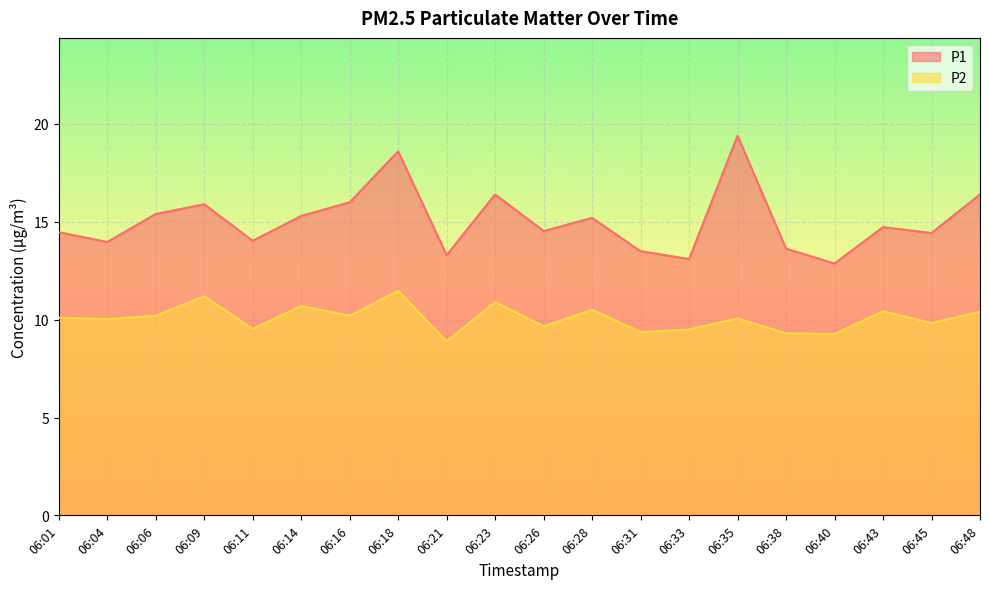

Which series changed the most between 06:04 and 06:14?

P1